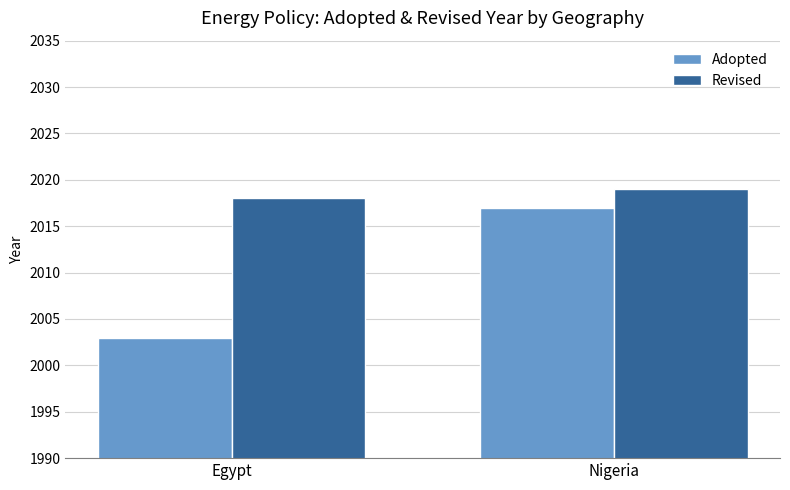

At which category is the sum across all series the highest?

Nigeria